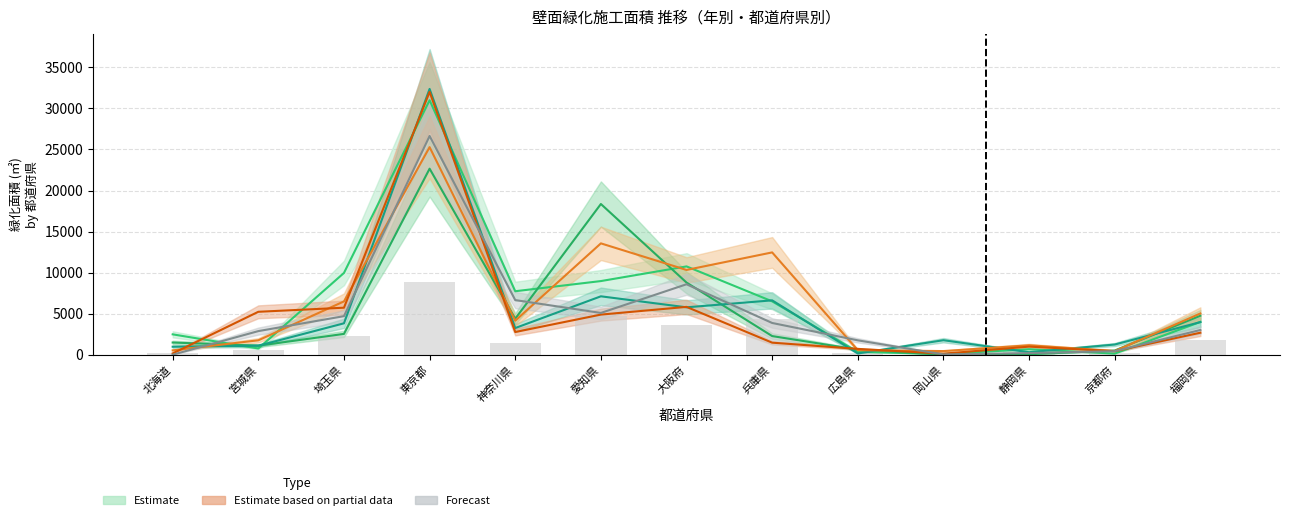

What is the difference between the highest and lowest values at 京都府?

1107.4